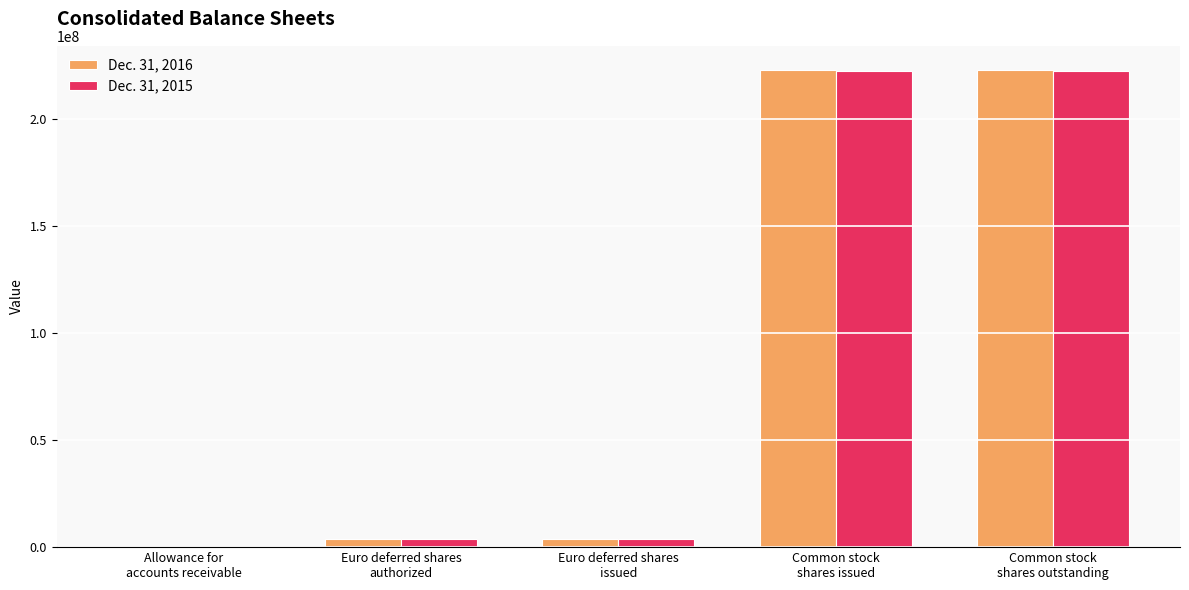

Reading right to left, extract all data points from this chart.

Dec. 31, 2016: 222954175	222954175	4000000	4000000	6956
Dec. 31, 2015: 222124282	222124282	4000000	4000000	1309